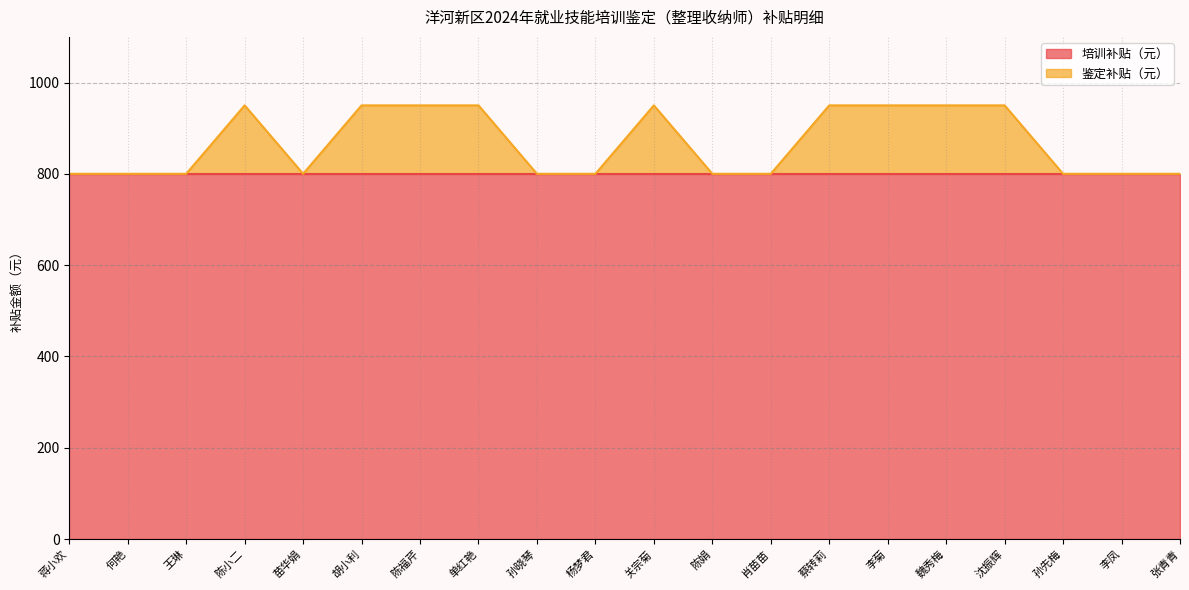

The 培训补贴（元） series shows 1180 at 张青青. True or false?

False